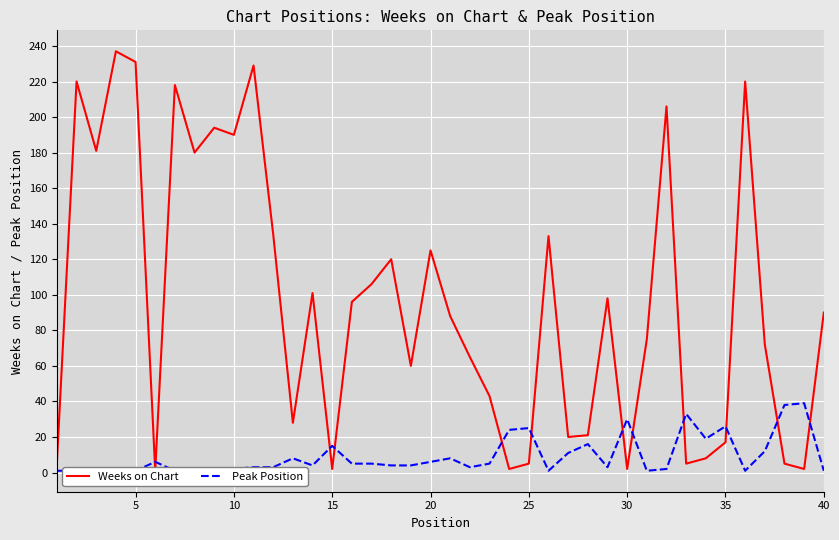

Rank the series by their average value, from highest to lowest.

Weeks on Chart, Peak Position